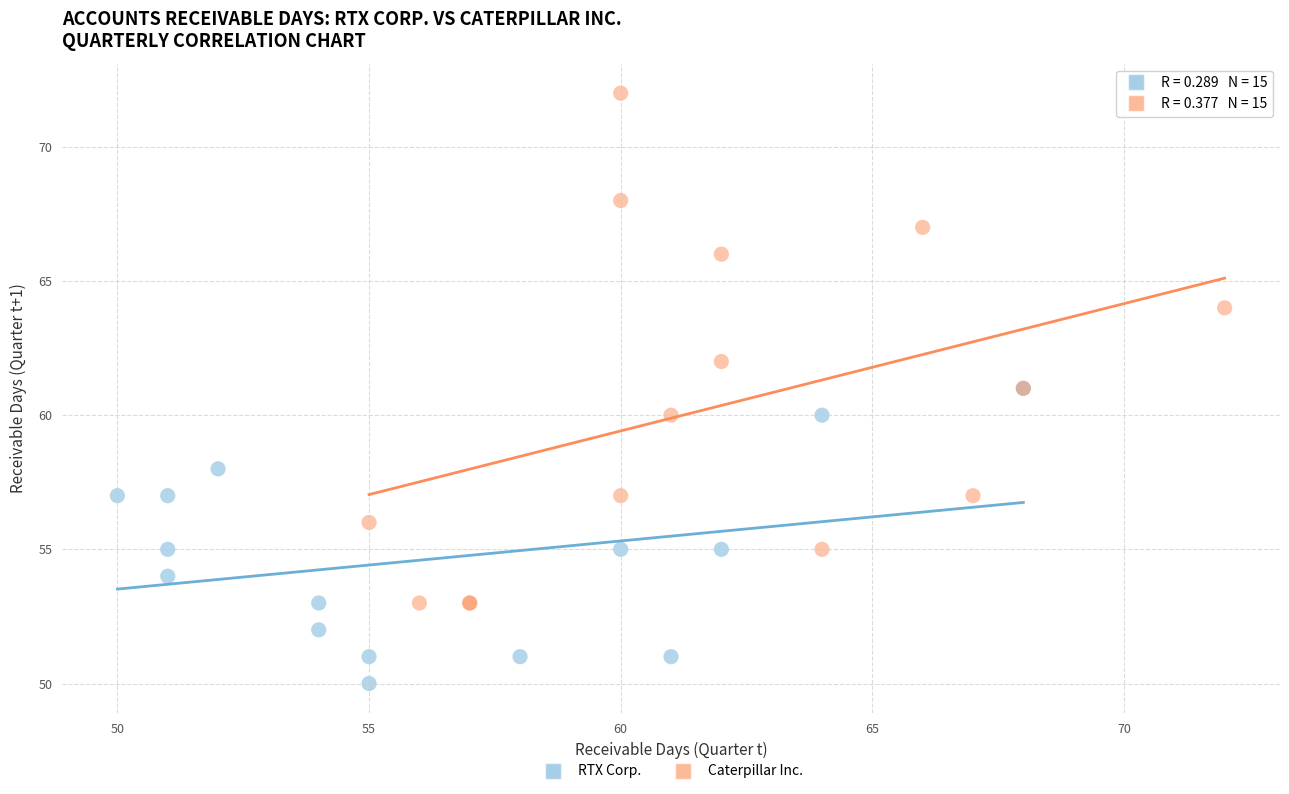

Which series reaches the maximum Y coordinate?

Caterpillar Inc.